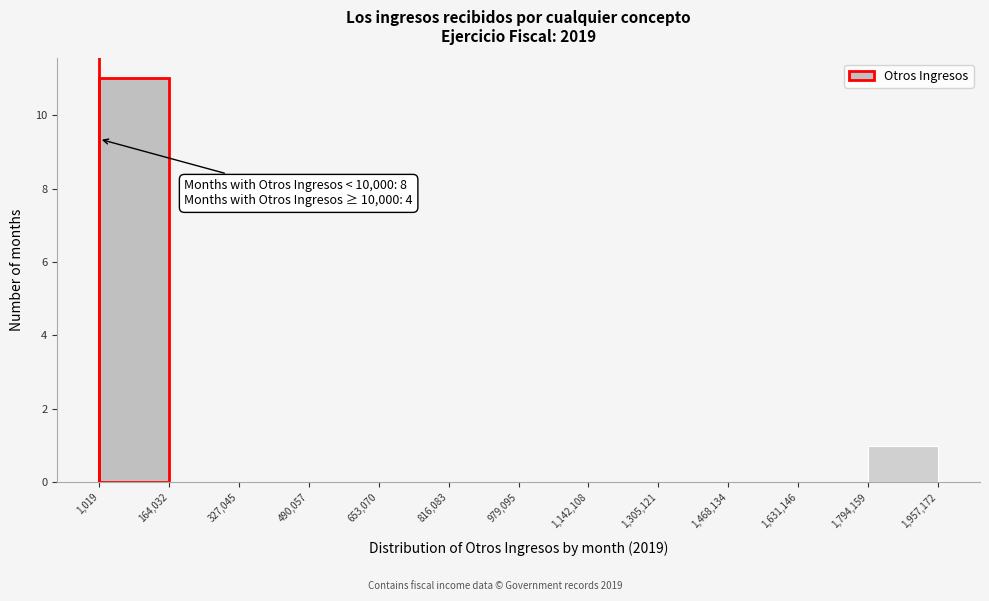

Over which range of the x-axis is the bar tallest?

1,019 to 164,032